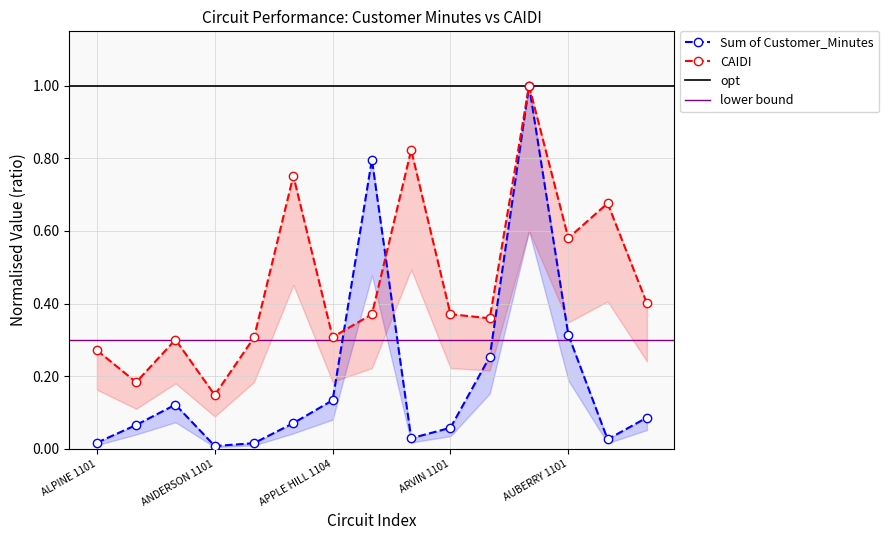

Which has a higher value, ALPINE 1101 or ANTELOPE 1102?

ANTELOPE 1102